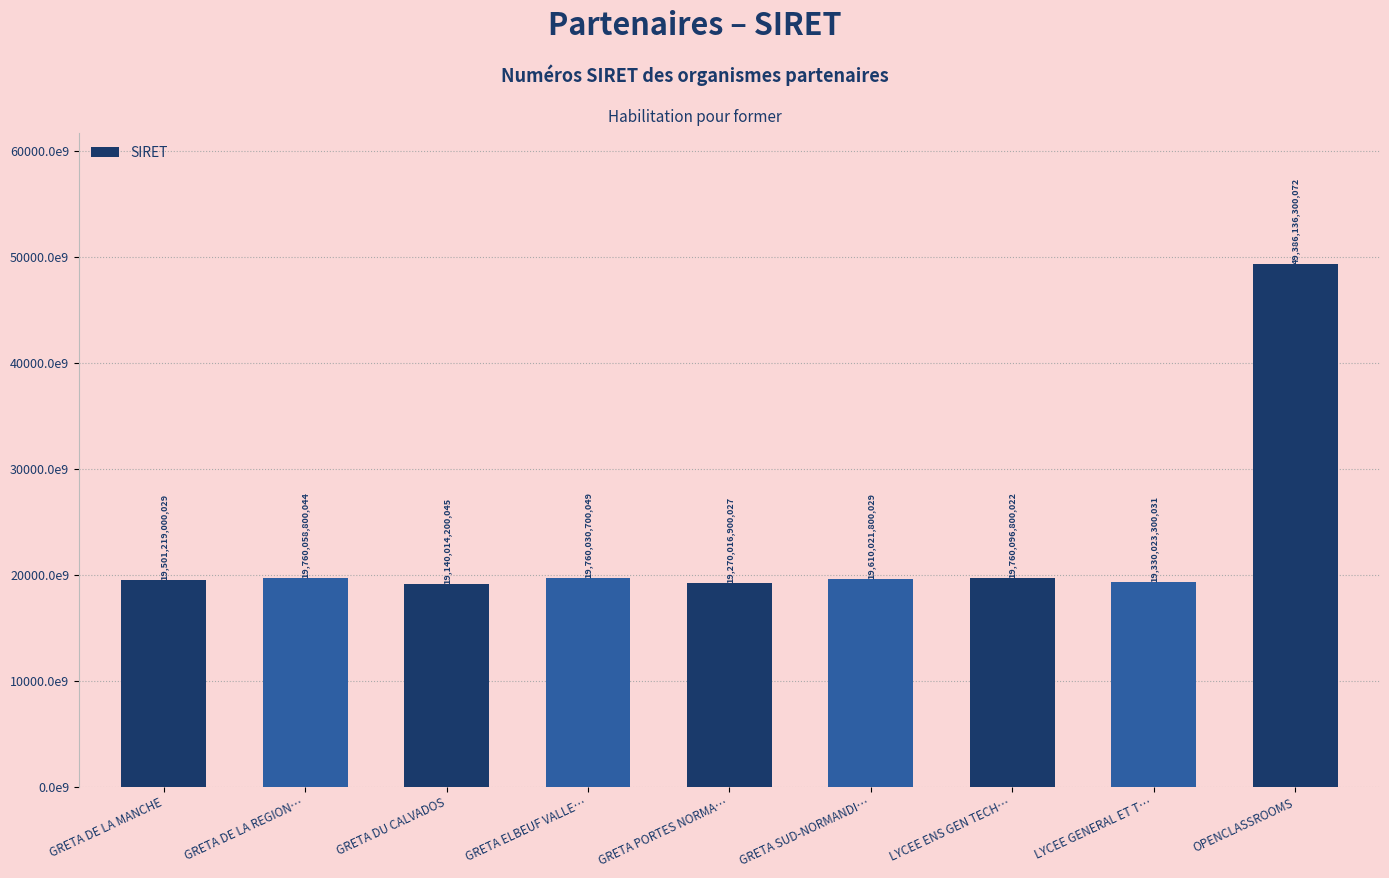

Rank the categories by value from lowest to highest.

GRETA DU CALVADOS, GRETA PORTES NORMA…, LYCEE GENERAL ET T…, GRETA DE LA MANCHE, GRETA SUD-NORMANDI…, GRETA ELBEUF VALLE…, GRETA DE LA REGION…, LYCEE ENS GEN TECH…, OPENCLASSROOMS